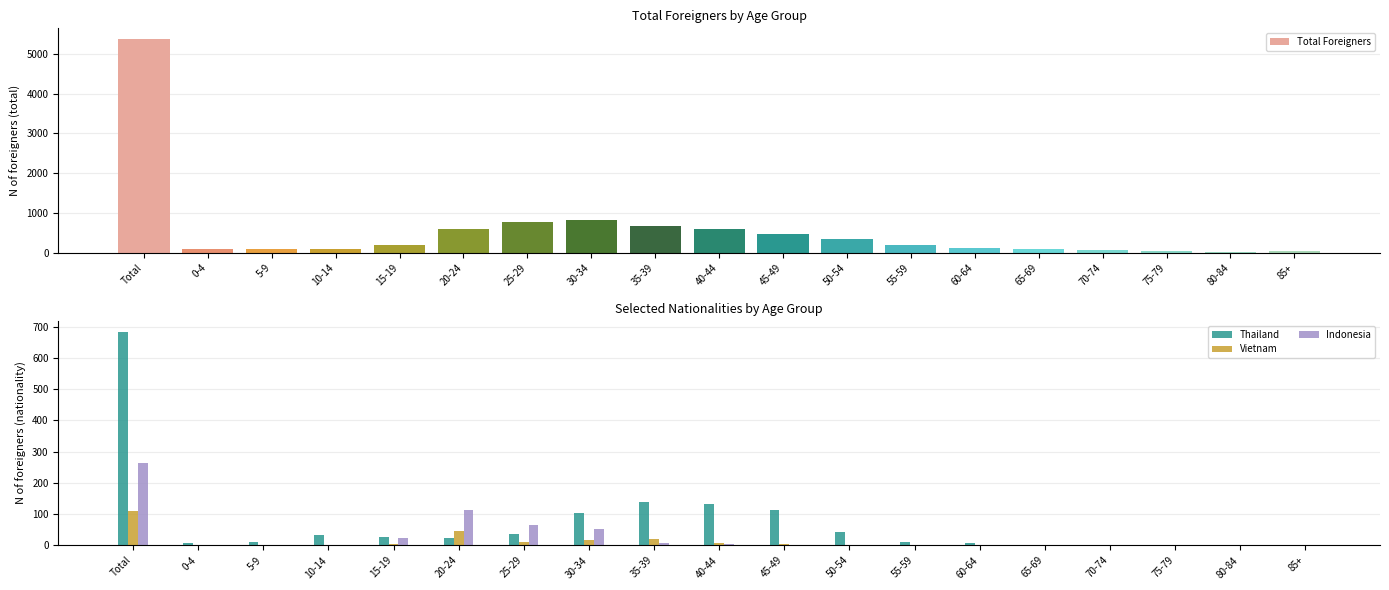

At which label does Total Foreigners reach its minimum?

80-84